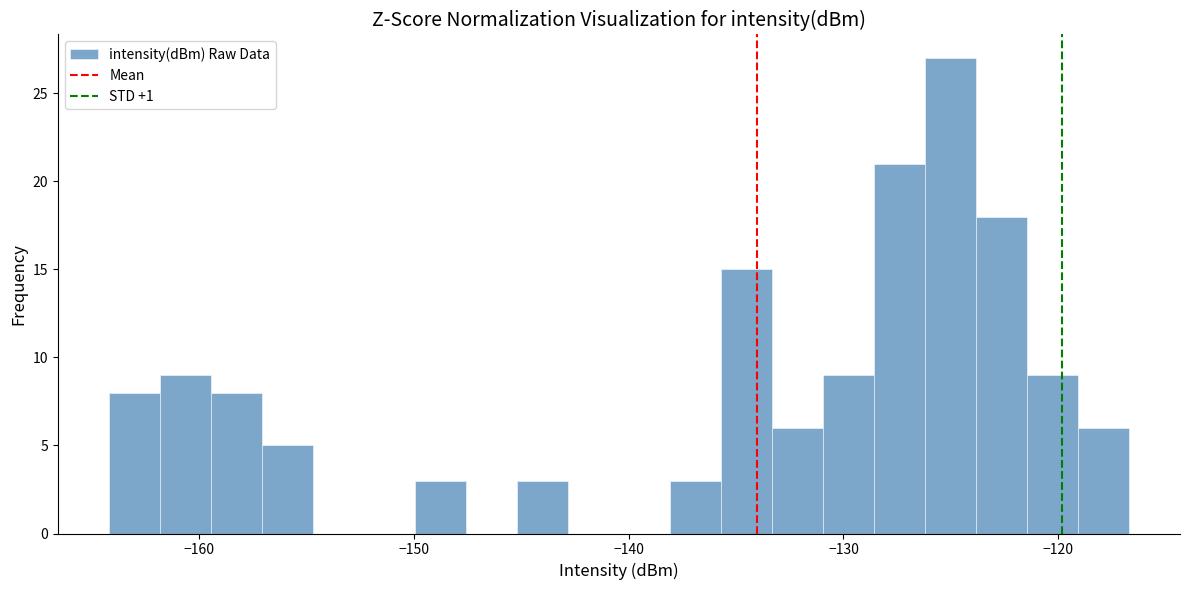

Read against the x-axis, roughly where is the centre of the tallest bar?

-125